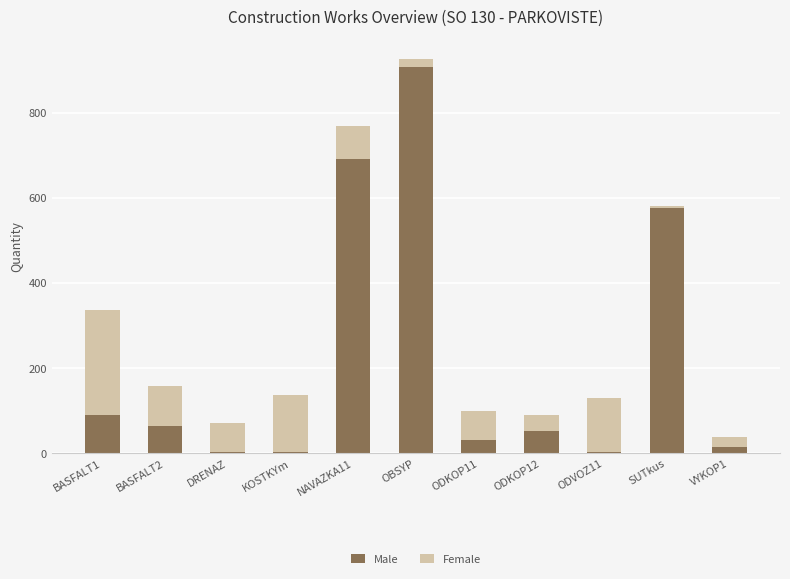

At which category is the sum across all series the highest?

OBSYP